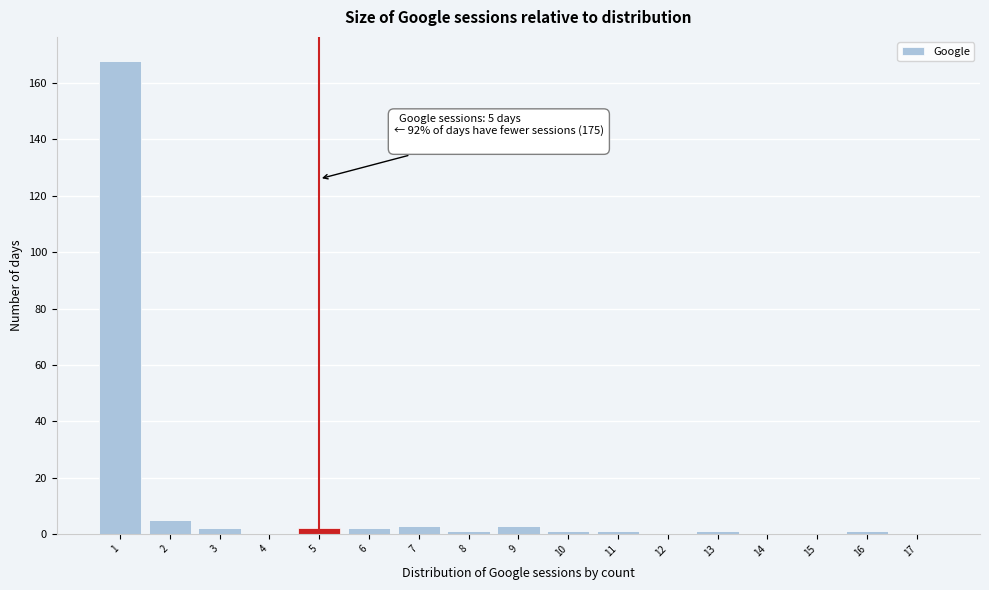

Over which range of the x-axis is the bar tallest?

0.5 to 1.5